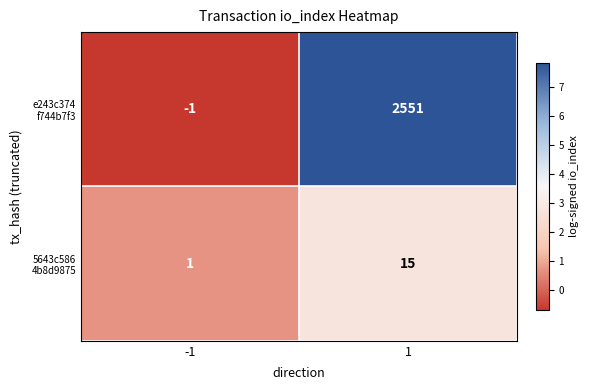

What is the greatest value displayed?

2551